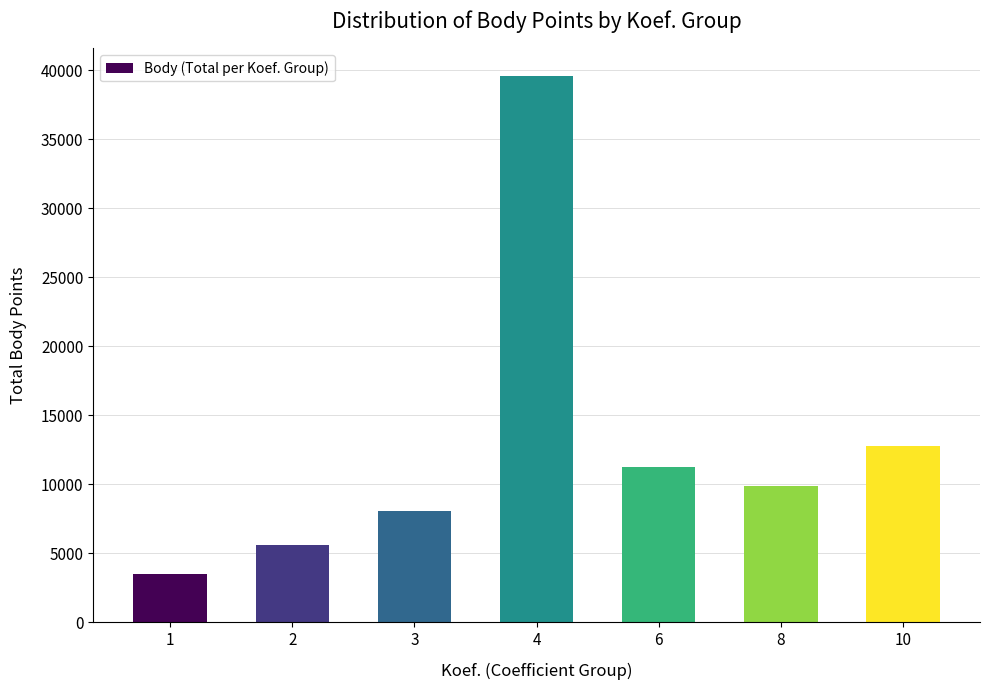

At which label is the value closest to 21532?

10